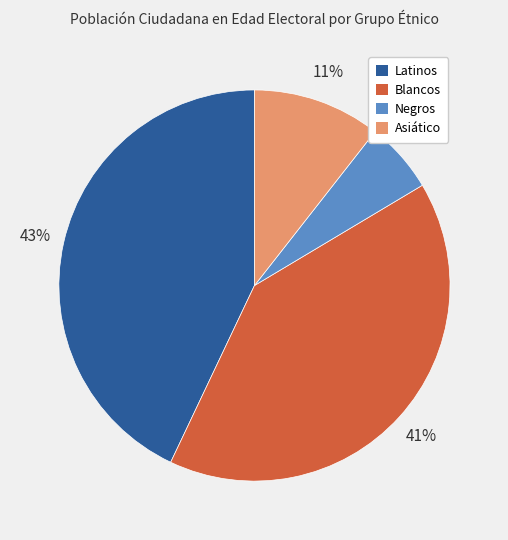

To the nearest percent, what percentage of the pie is Negros?

6%